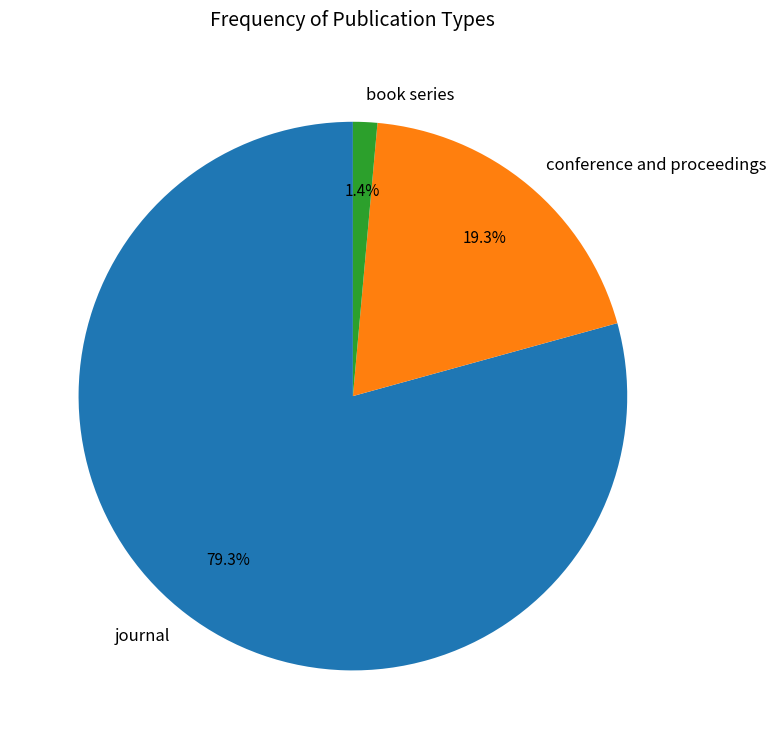

What is the total percentage of journal and conference and proceedings?

98.6%